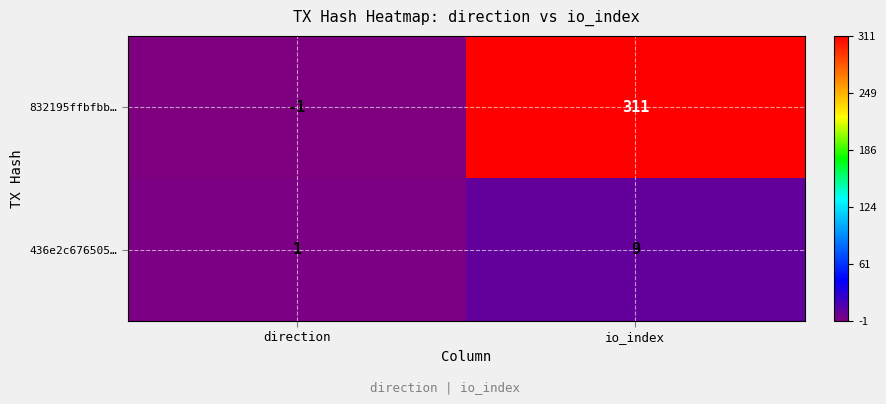

Count the number of data series in this chart.

2